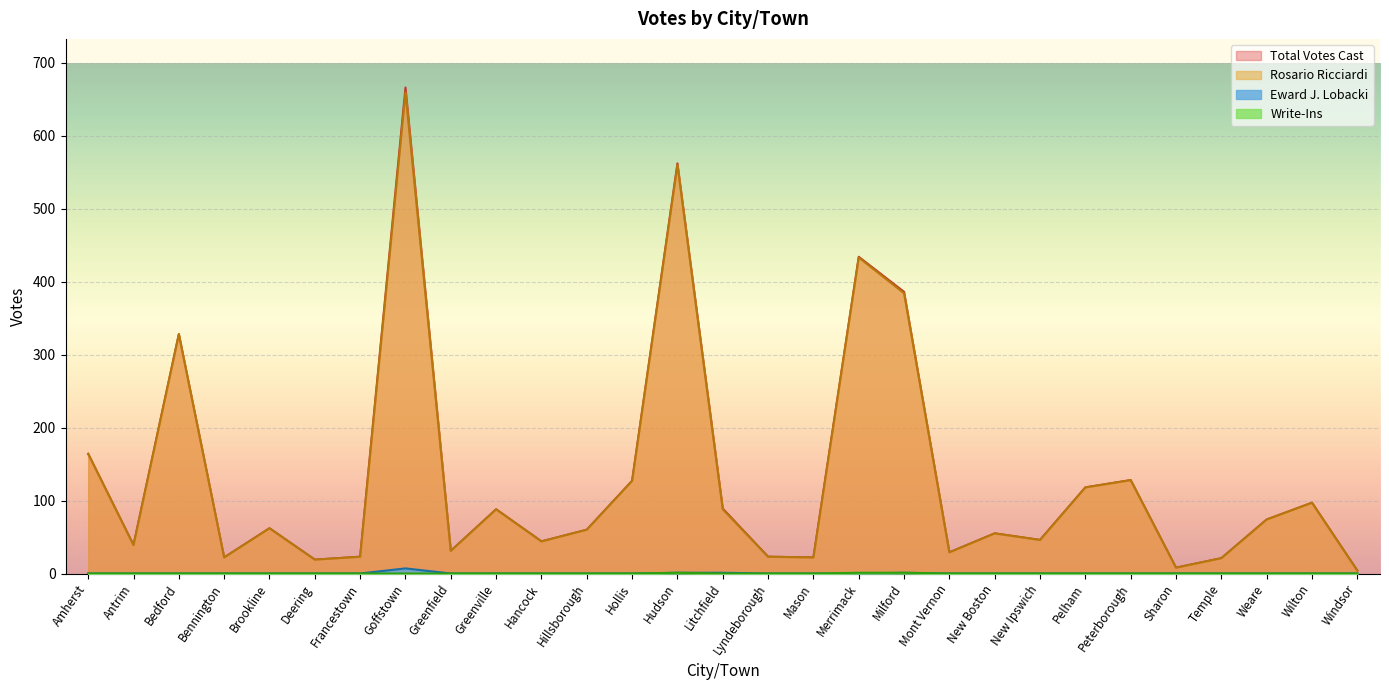

Which category has the highest value across all series?

Goffstown